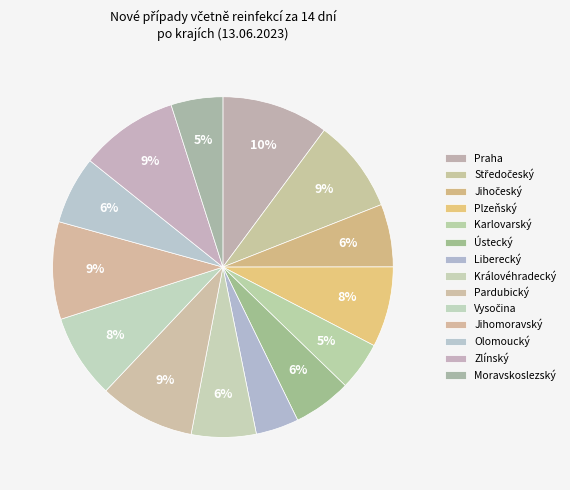

How many slices are in this pie chart?

14